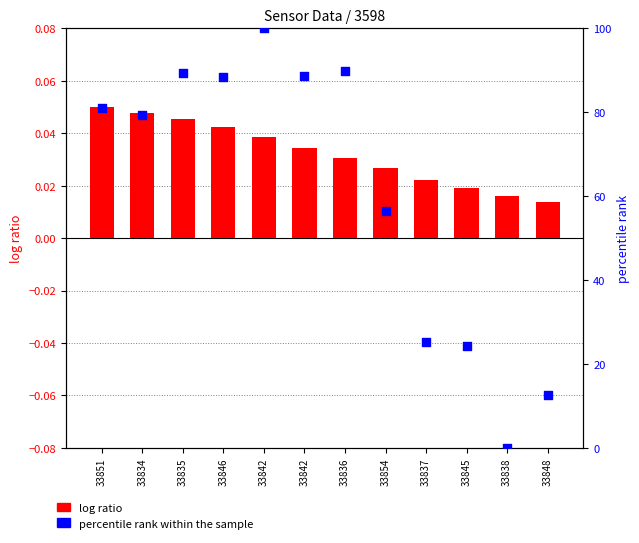

Is the value of percentile rank within the sample at 33835 greater than the value of log ratio at 33848?

Yes